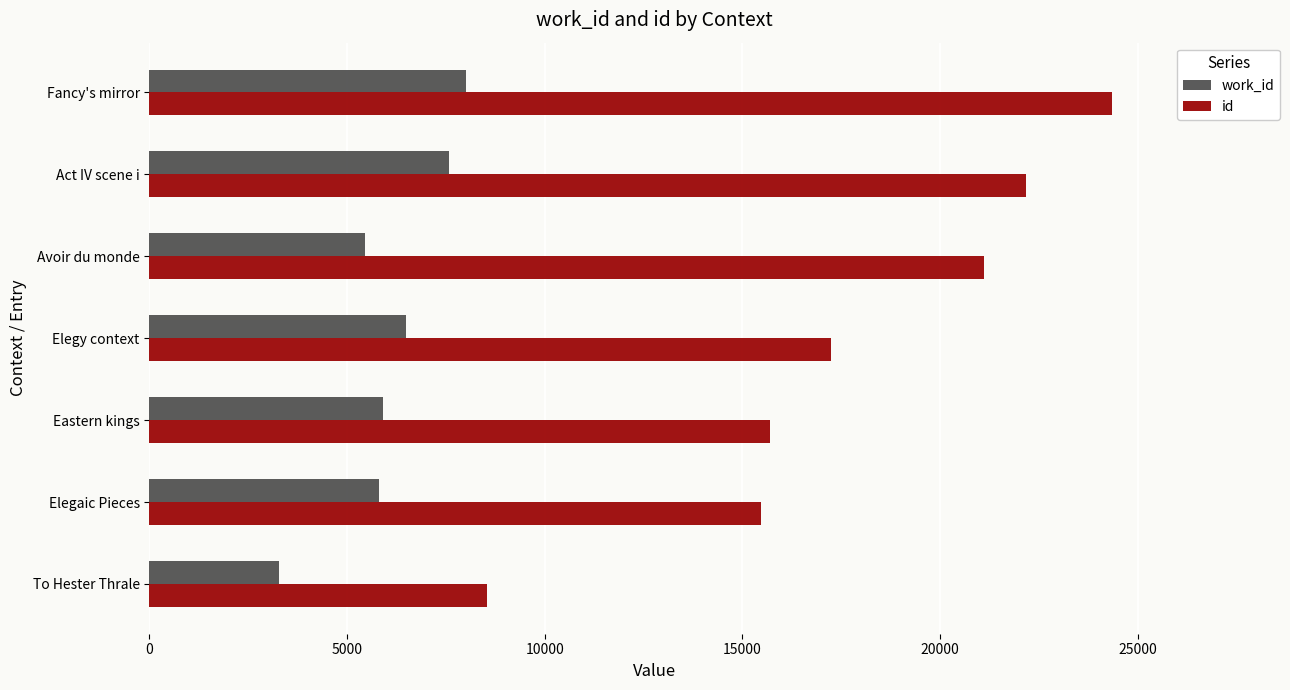

What is the spread (max minus min) of values at Avoir du monde?

15668